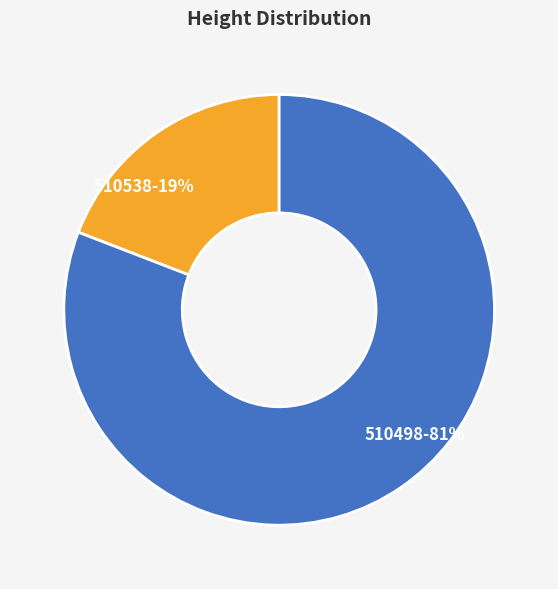

How many slices are in this pie chart?

2